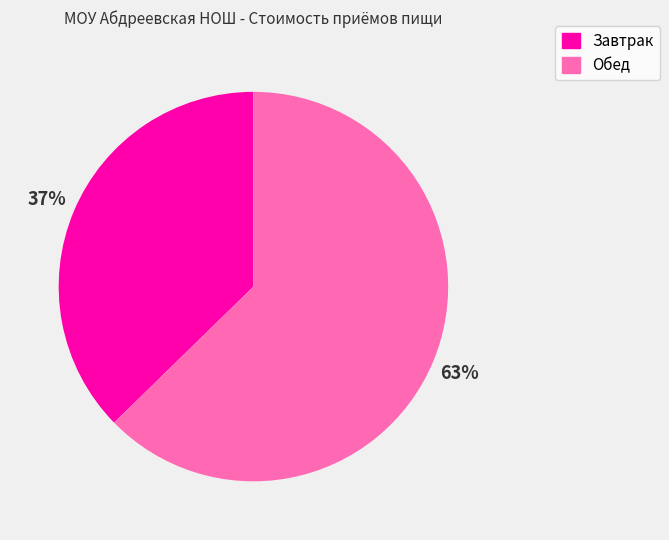

To the nearest percent, what is the combined percentage of Обед and Завтрак?

100%